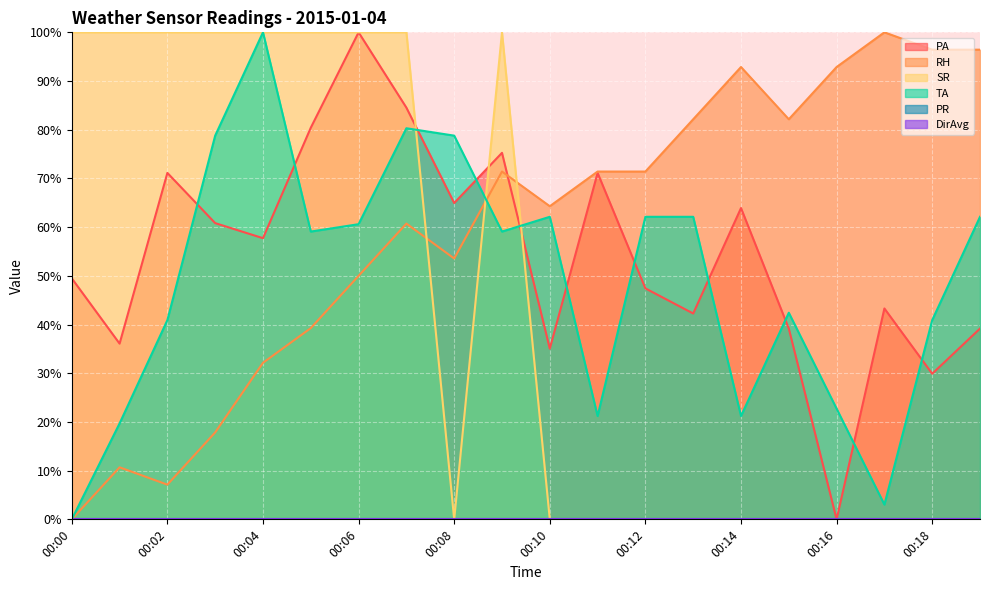

Reading left to right, extract all data points from this chart.

PA: 49.5	36.1	71.1	60.8	57.7	80.4	100.0	84.5	64.9	75.3	35.1	71.1	47.4	42.3	63.9	39.2	0.0	43.3	29.9	39.2
RH: 0.0	10.7	7.1	17.9	32.1	39.3	50.0	60.7	53.6	71.4	64.3	71.4	71.4	82.1	92.9	82.1	92.9	100.0	96.4	96.4
SR: 100.0	100.0	100.0	100.0	100.0	100.0	100.0	100.0	0.0	100.0	0.0	0.0	0.0	0.0	0.0	0.0	0.0	0.0	0.0	0.0
TA: 0.0	19.7	40.9	78.8	100.0	59.1	60.6	80.3	78.8	59.1	62.1	21.2	62.1	62.1	21.2	42.4	22.7	3.0	40.9	62.1